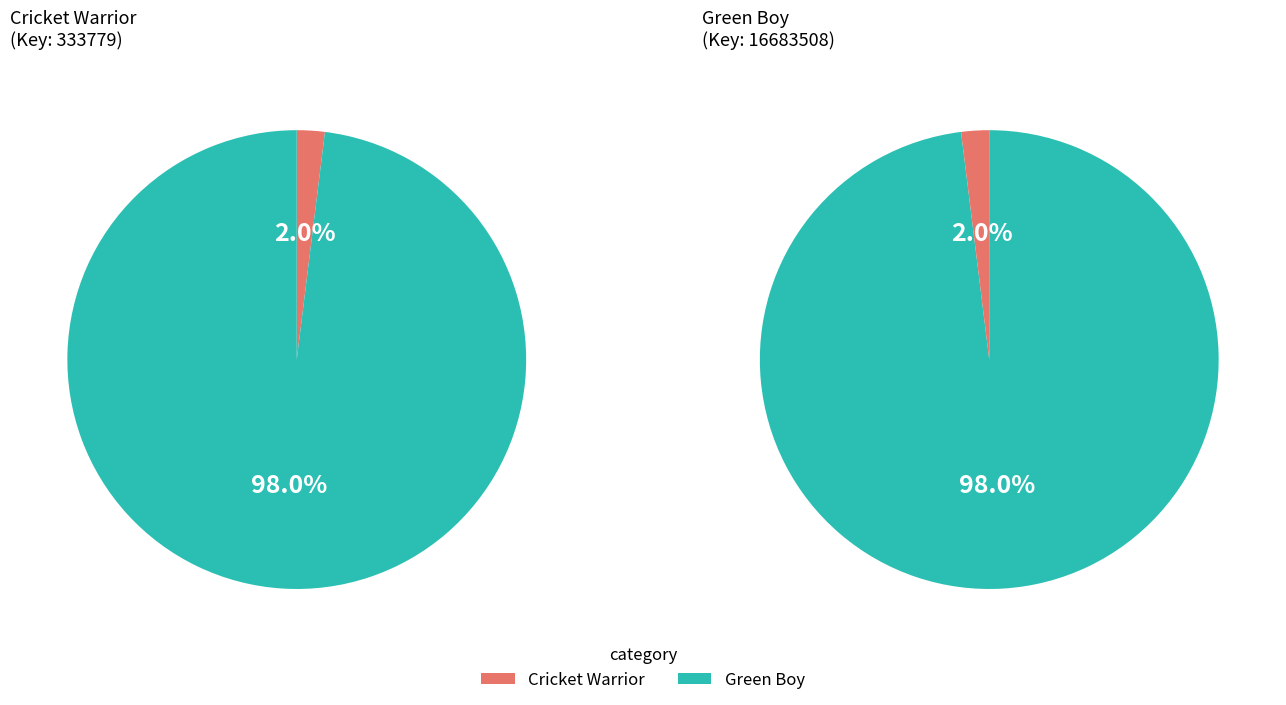

What portion of the pie excludes Cricket Warrior?

98.0%